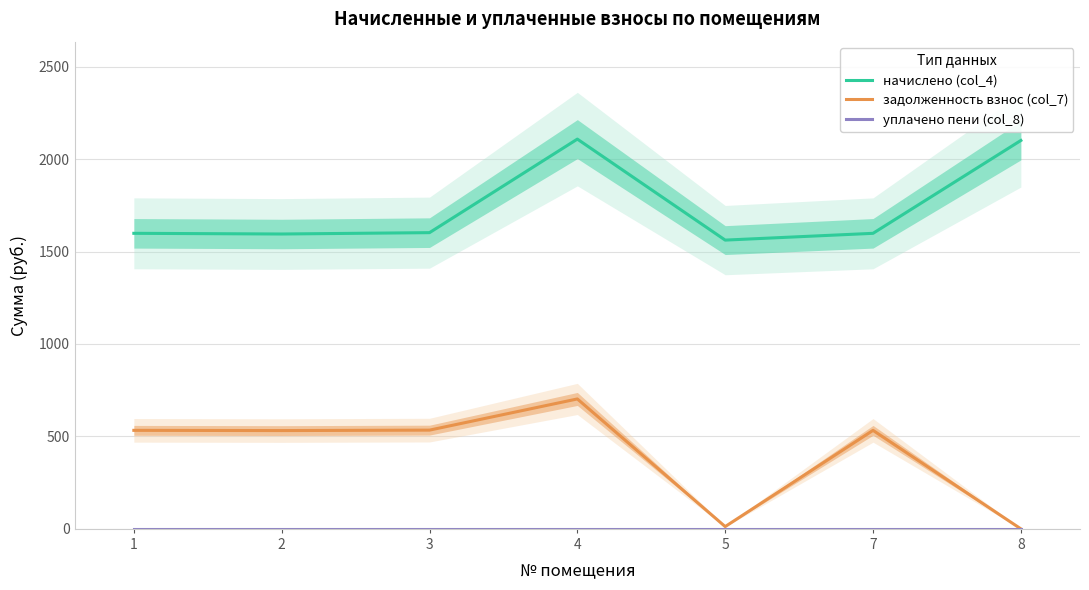

What is the value of the начислено (col_4) point at the 3rd from the left?

1602.0